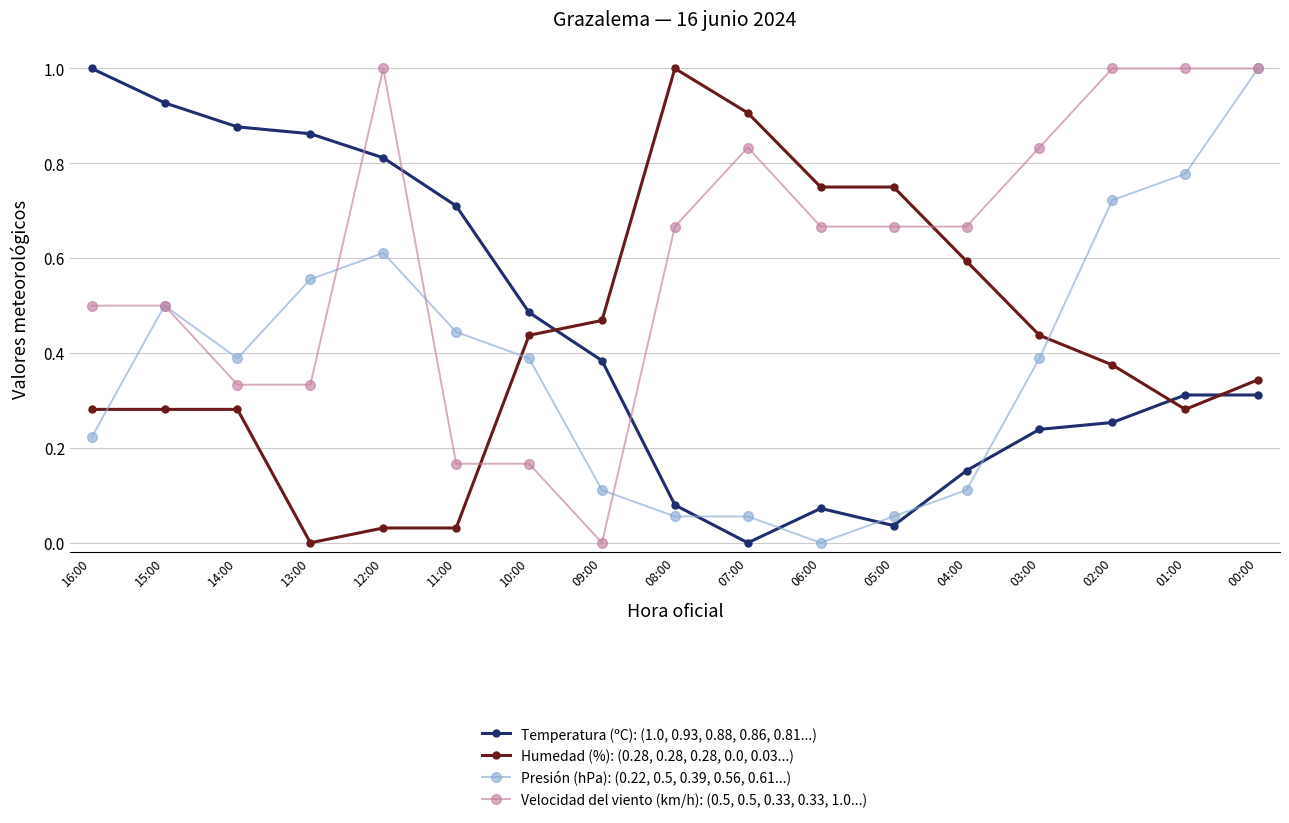

At which label does Velocidad del viento (km/h): (0.5, 0.5, 0.33, 0.33, 1.0...) reach its minimum?

09:00